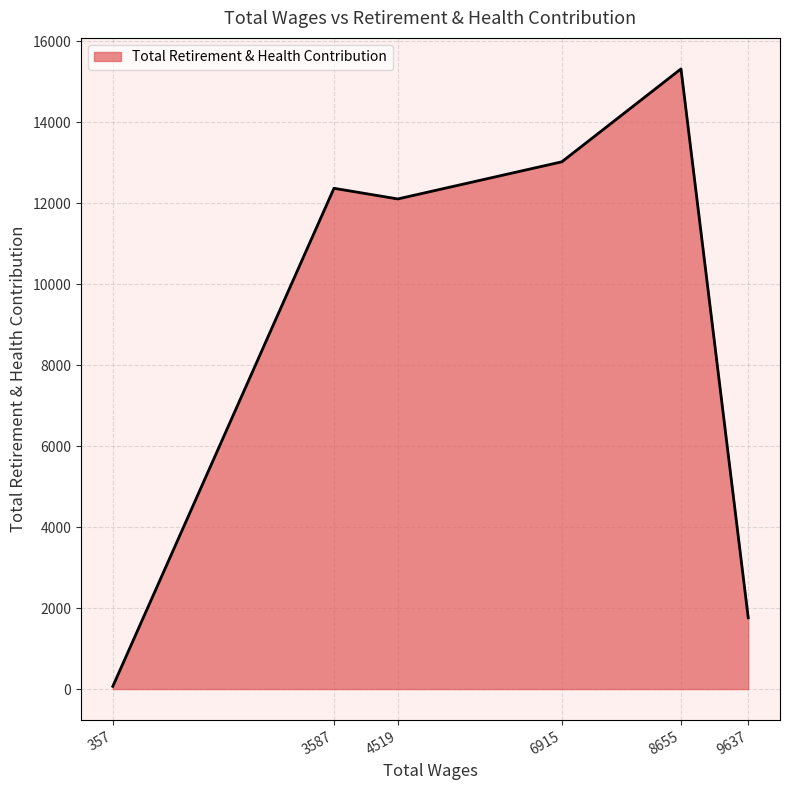

List the labels in order of value, largest first.

8655, 6915, 3587, 4519, 9637, 357